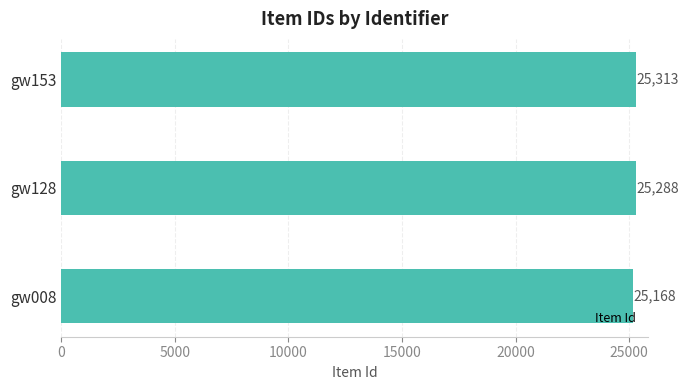

Where is the data nearest to the value 25240?

gw128